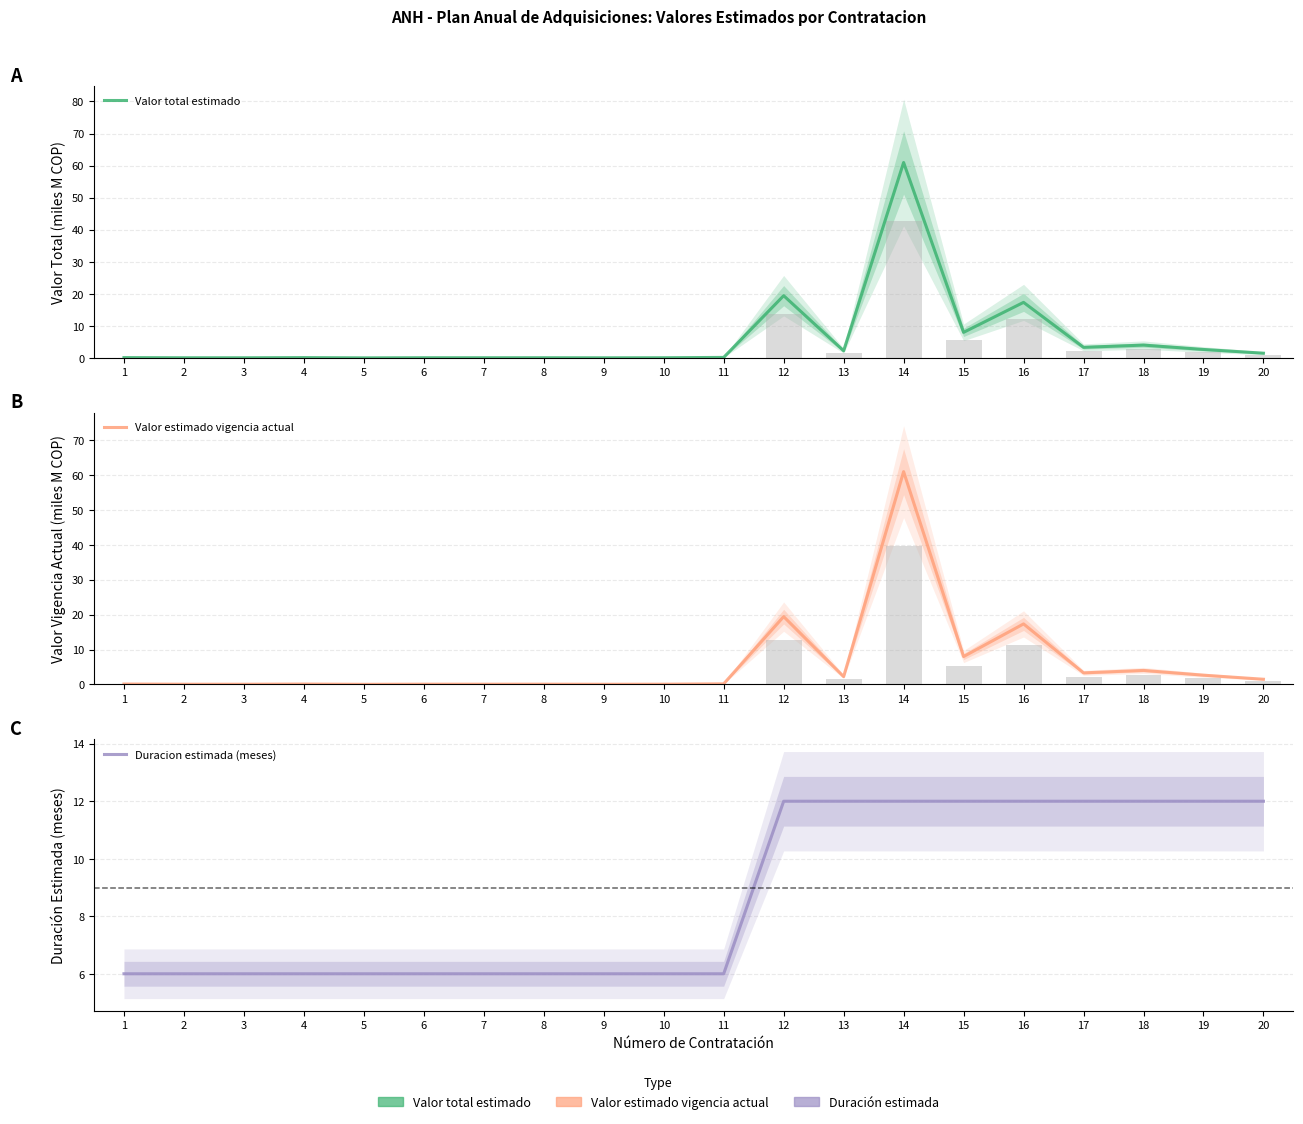

Which label corresponds to the largest value in the chart?

14